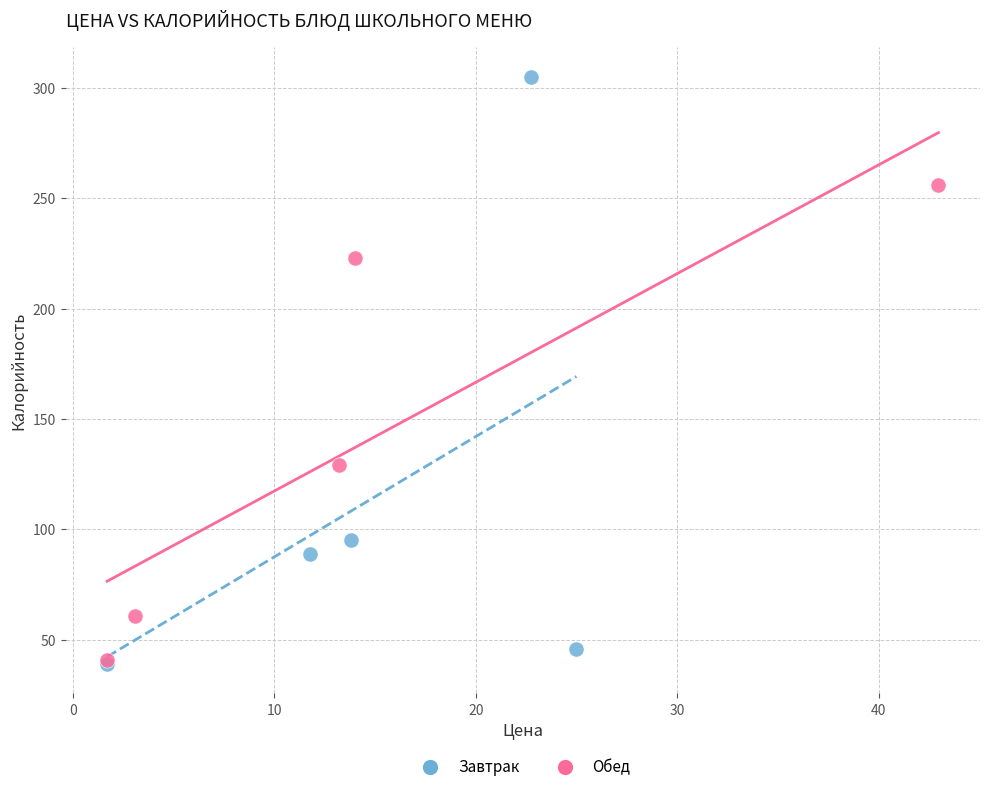

Which series has the widest spread of Y values?

Завтрак